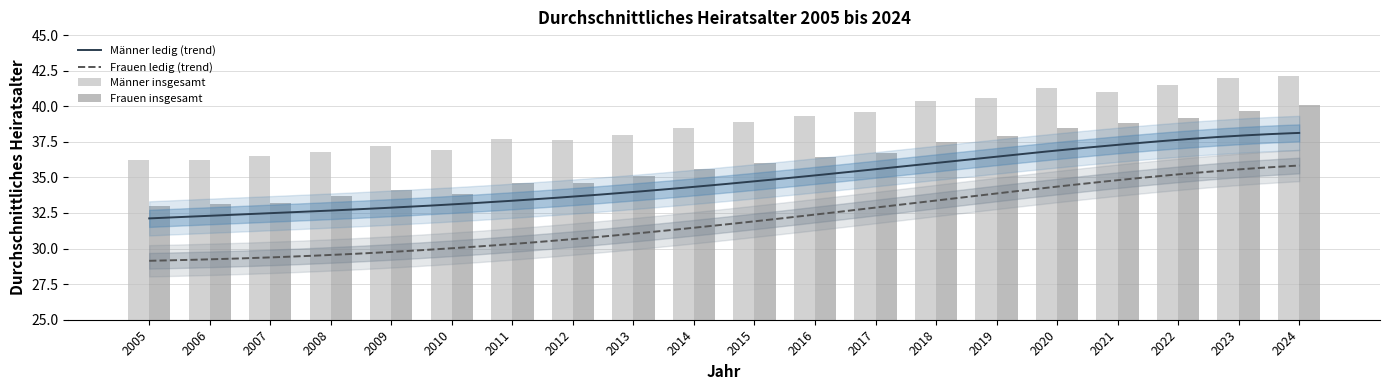

Which has a higher value, 2008 or 2013?

2013